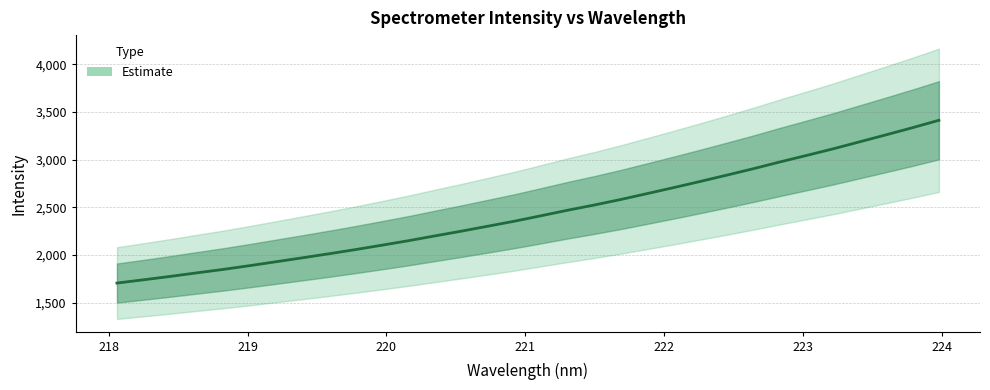

Reading left to right, what are all the values shown in this chart?

1707.2	1741.3	1776.7	1813.7	1850.0	1889.6	1930.9	1972.3	2014.6	2058.5	2104.7	2151.8	2202.2	2252.0	2304.0	2356.4	2413.4	2471.1	2525.4	2583.4	2645.5	2708.1	2772.6	2838.5	2905.7	2976.3	3044.2	3113.1	3186.7	3260.1	3334.9	3412.8